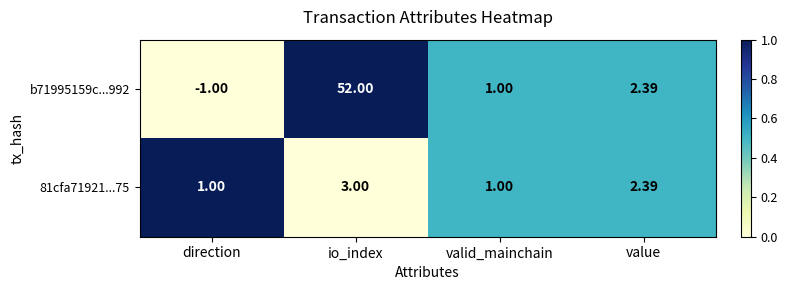

How many categories are shown in the chart?

4